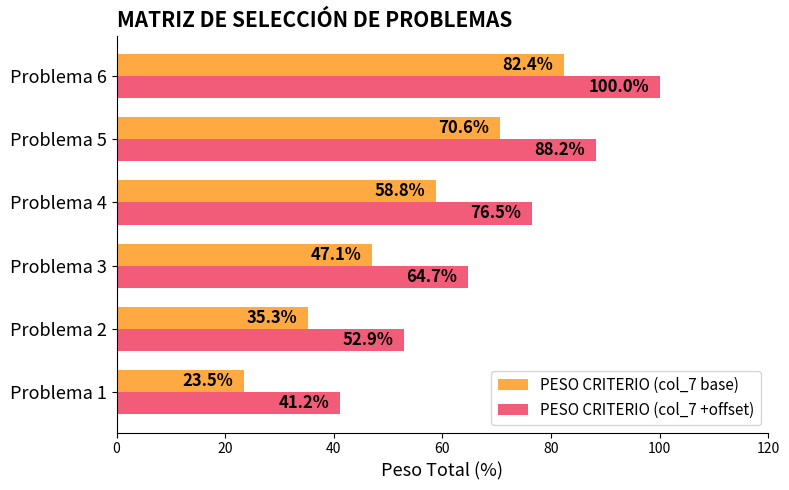

At how many categories does at least one series exceed 54?

4